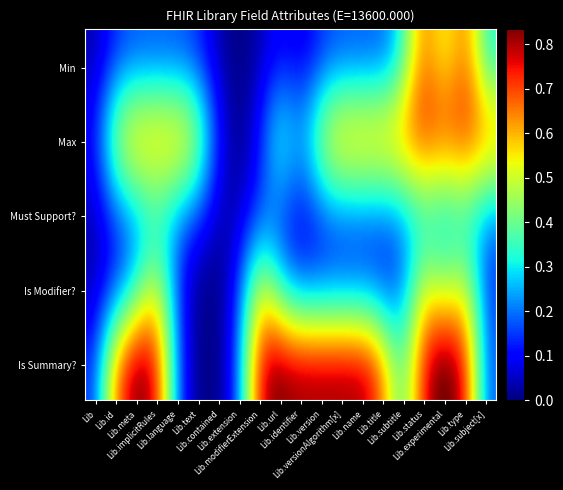

Is it true that Library.meta equals 0 at 28?

True